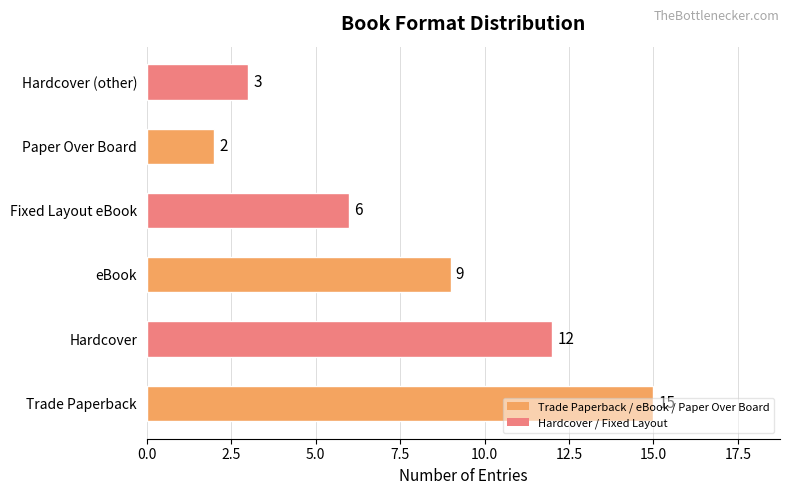

Is it true that the value at Hardcover is 12?

True